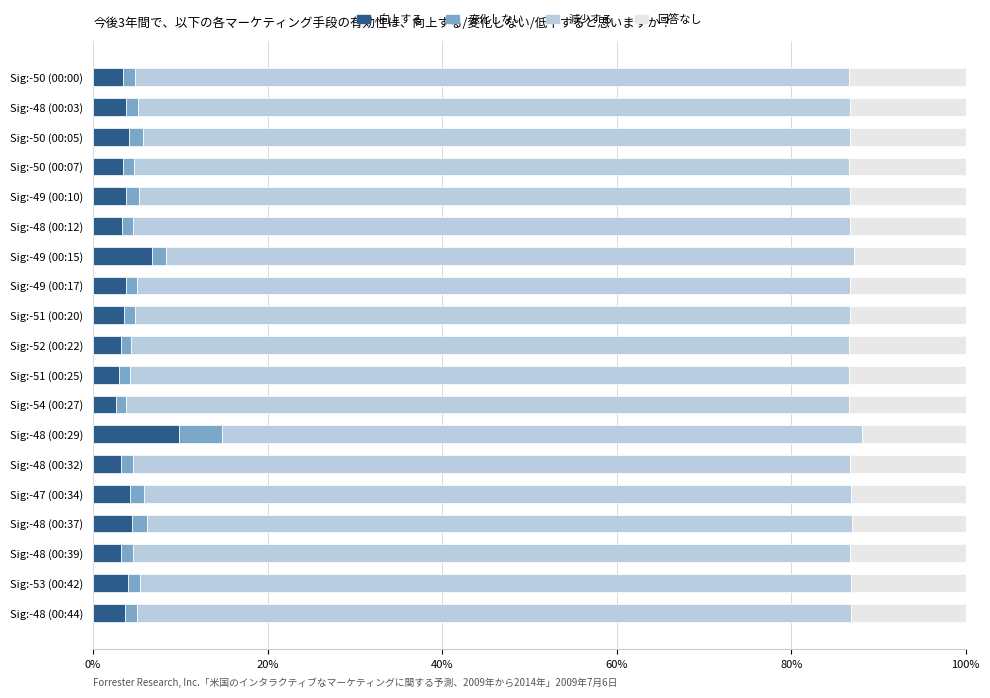

At which label does 向上する reach its peak?

Sig:-48 (00:29)